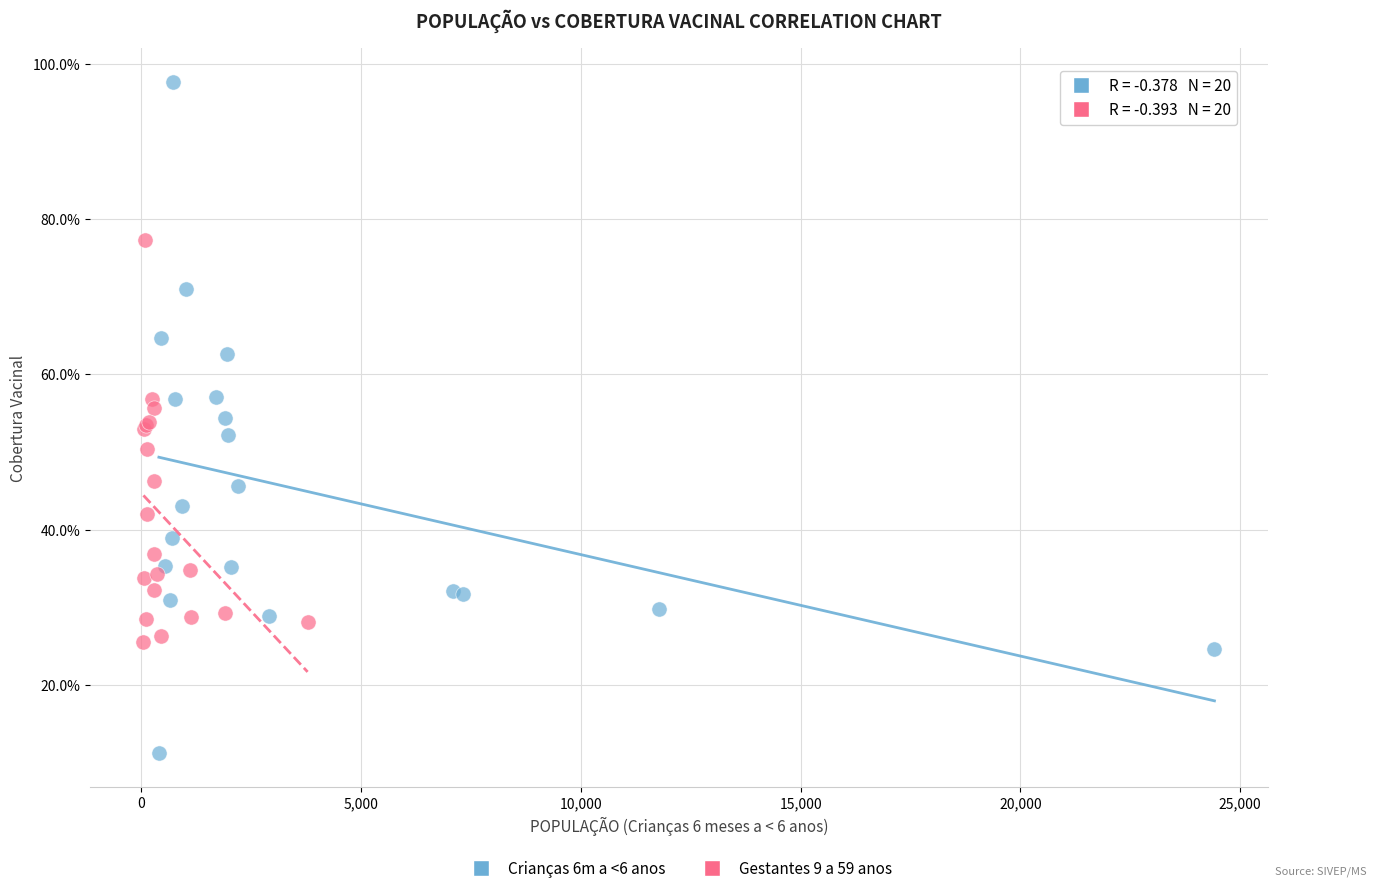

Which series reaches the maximum Y coordinate?

Crianças 6m a <6 anos